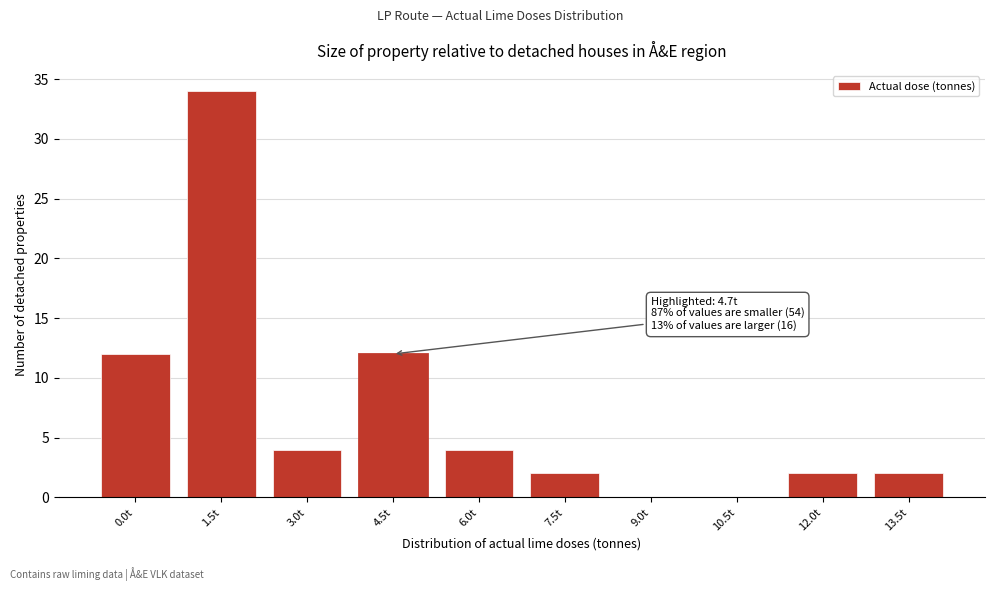

Reading left to right, what are all the values shown in this chart?

0.0t=12	1.5t=34	3.0t=4	4.5t=12	6.0t=4	7.5t=2	9.0t=0	10.5t=0	12.0t=2	13.5t=2